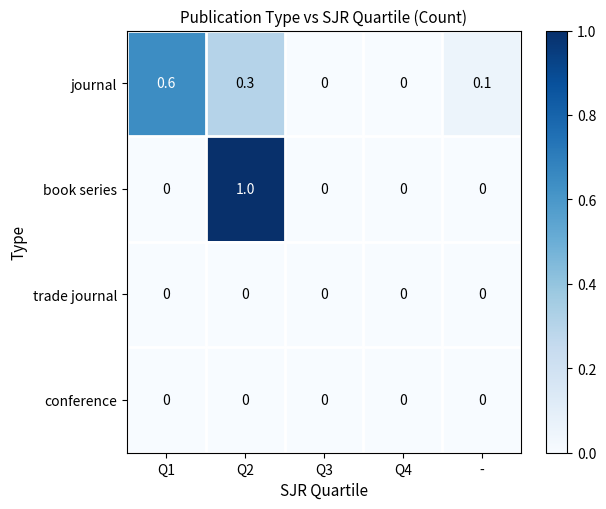

Between Q1 and Q3, which series saw the biggest shift?

journal